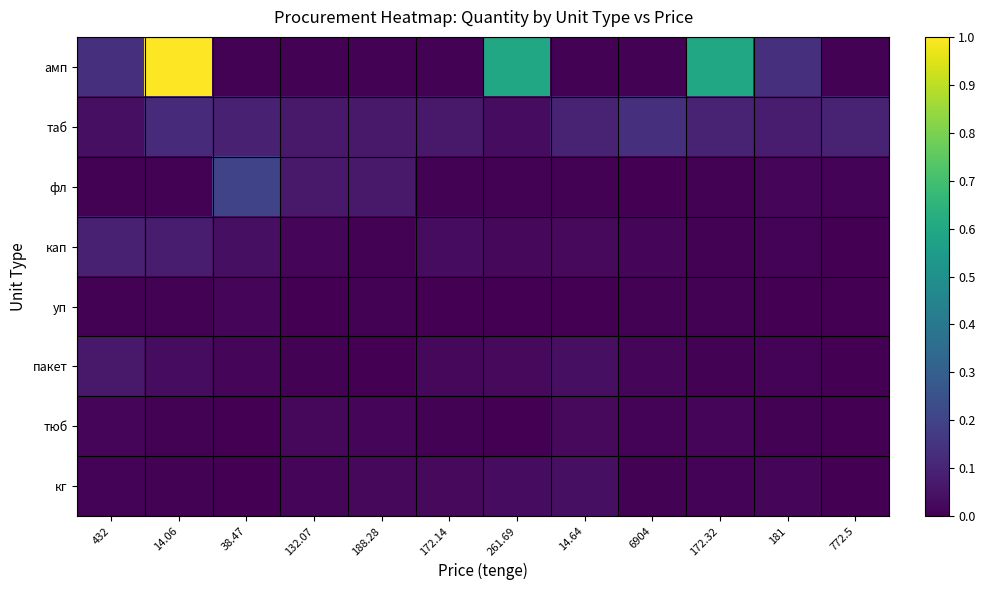

Between 6904 and 14.64, which is larger?

6904